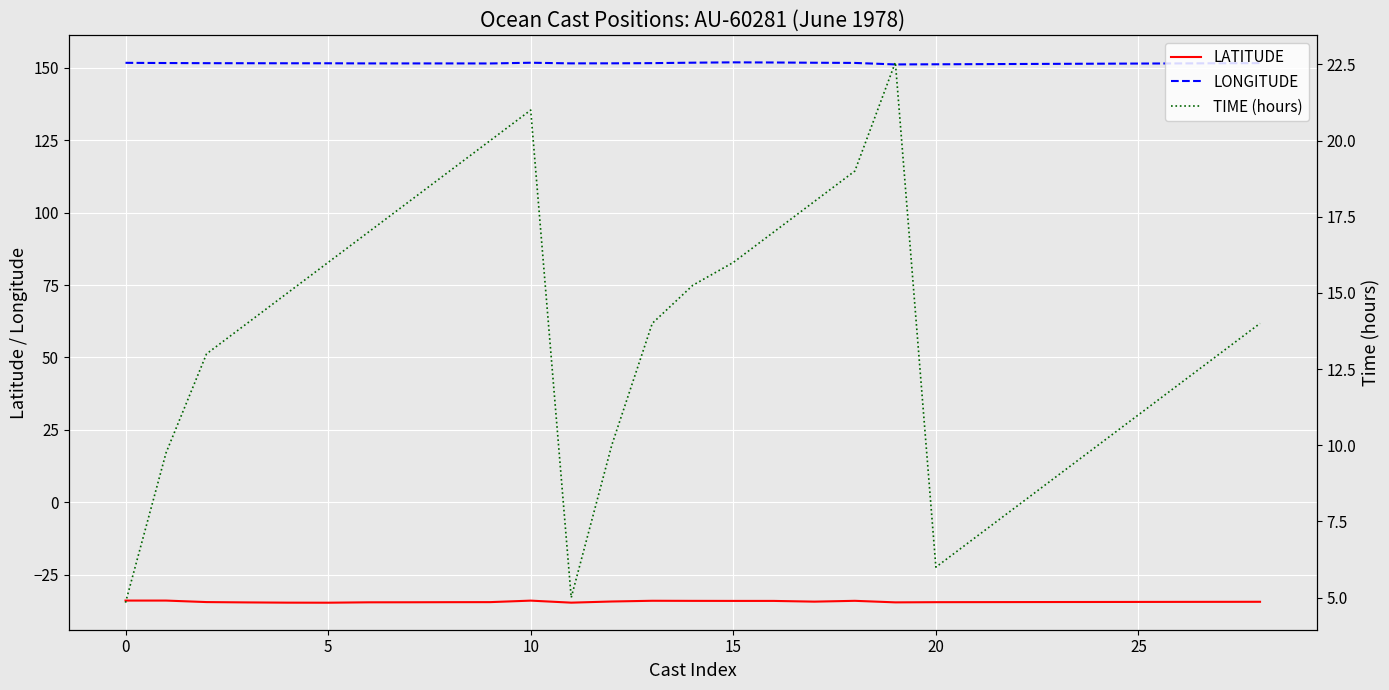

What is the lowest value of the LONGITUDE series?

151.2